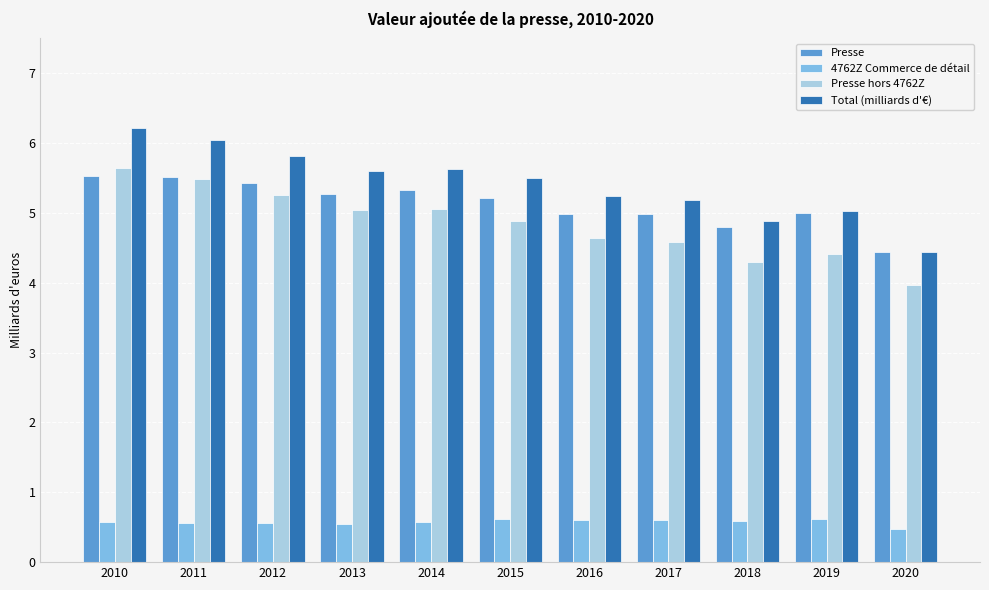

Which label corresponds to the largest value in the chart?

2010